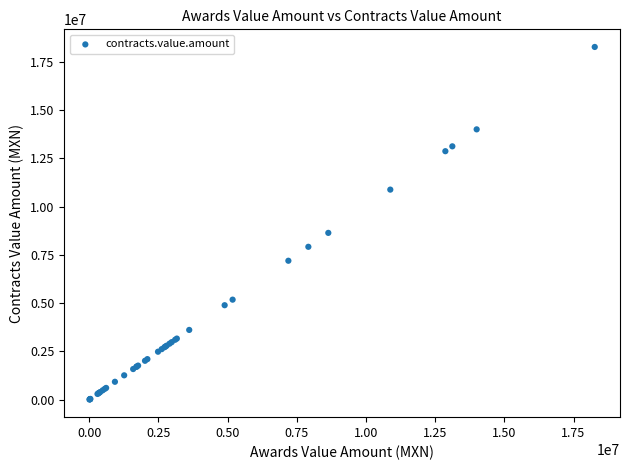

What Y value in the scatter plot is closest to 9138887?

8640273.0